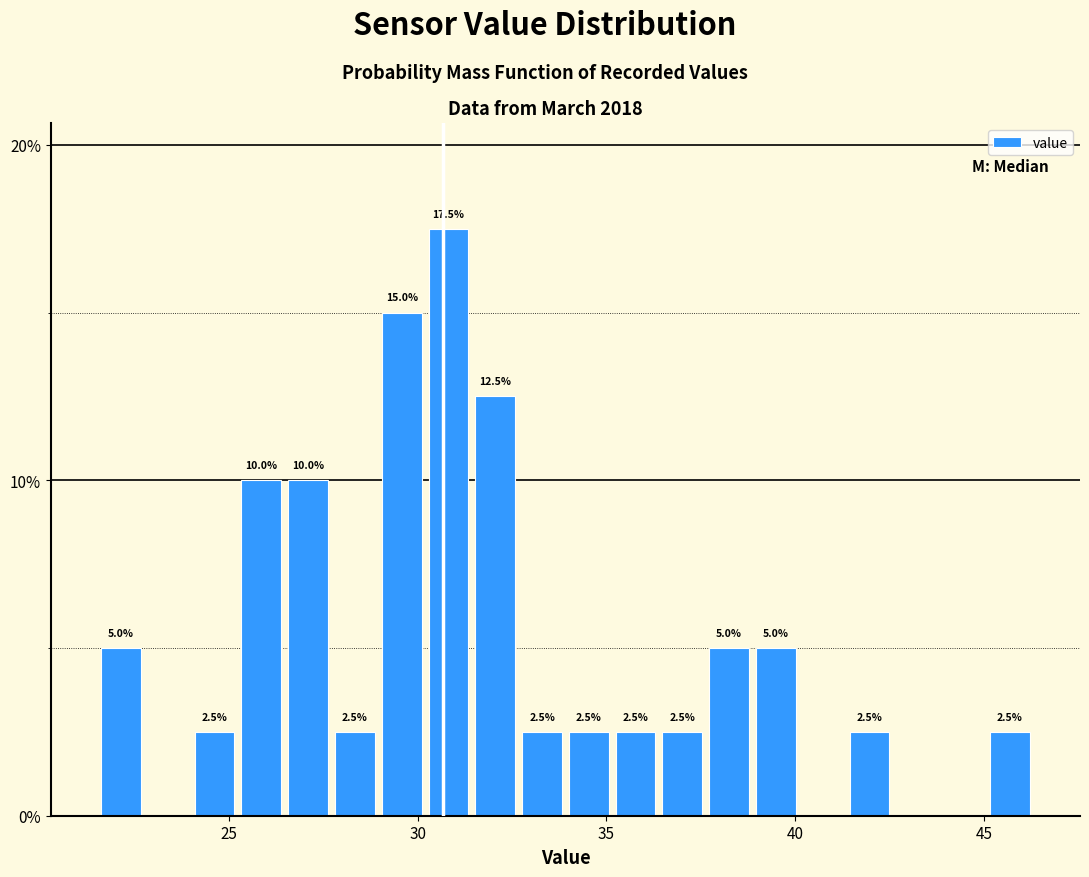

Read against the x-axis, roughly where is the centre of the tallest bar?

31.0